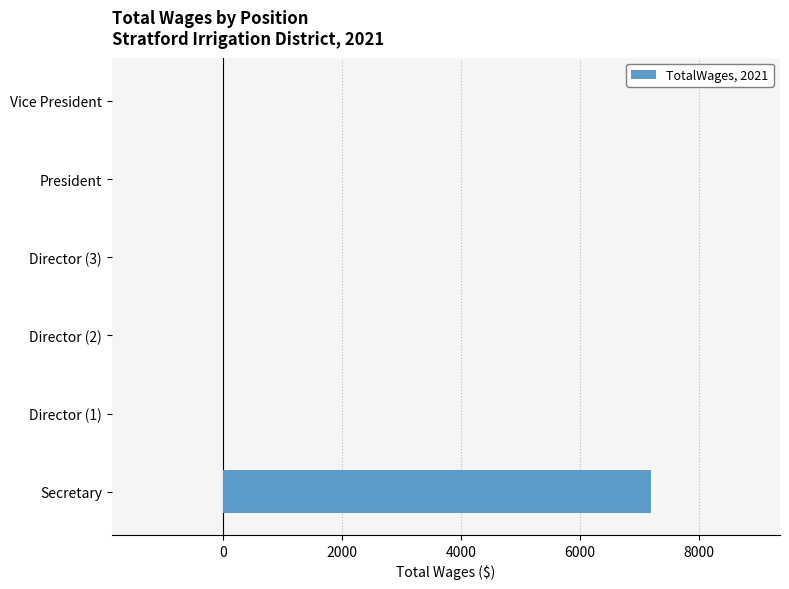

Which category has the highest value across all series?

Secretary